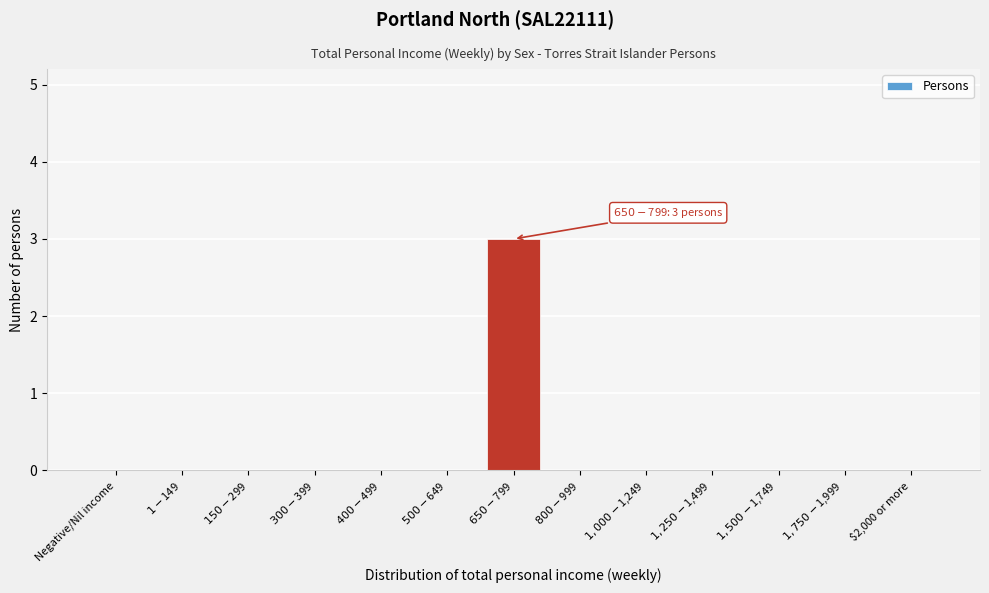

What is the sum of all values?

3